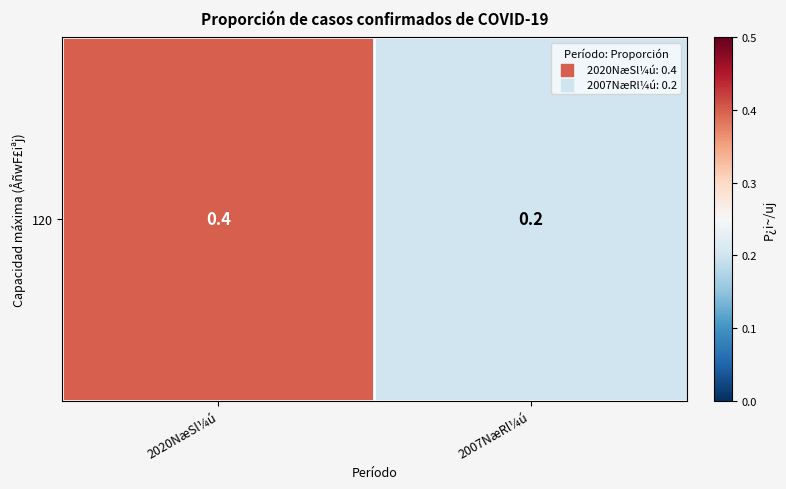

The chart shows a value of 0.3 at 2007NæRl¼ú. True or false?

False